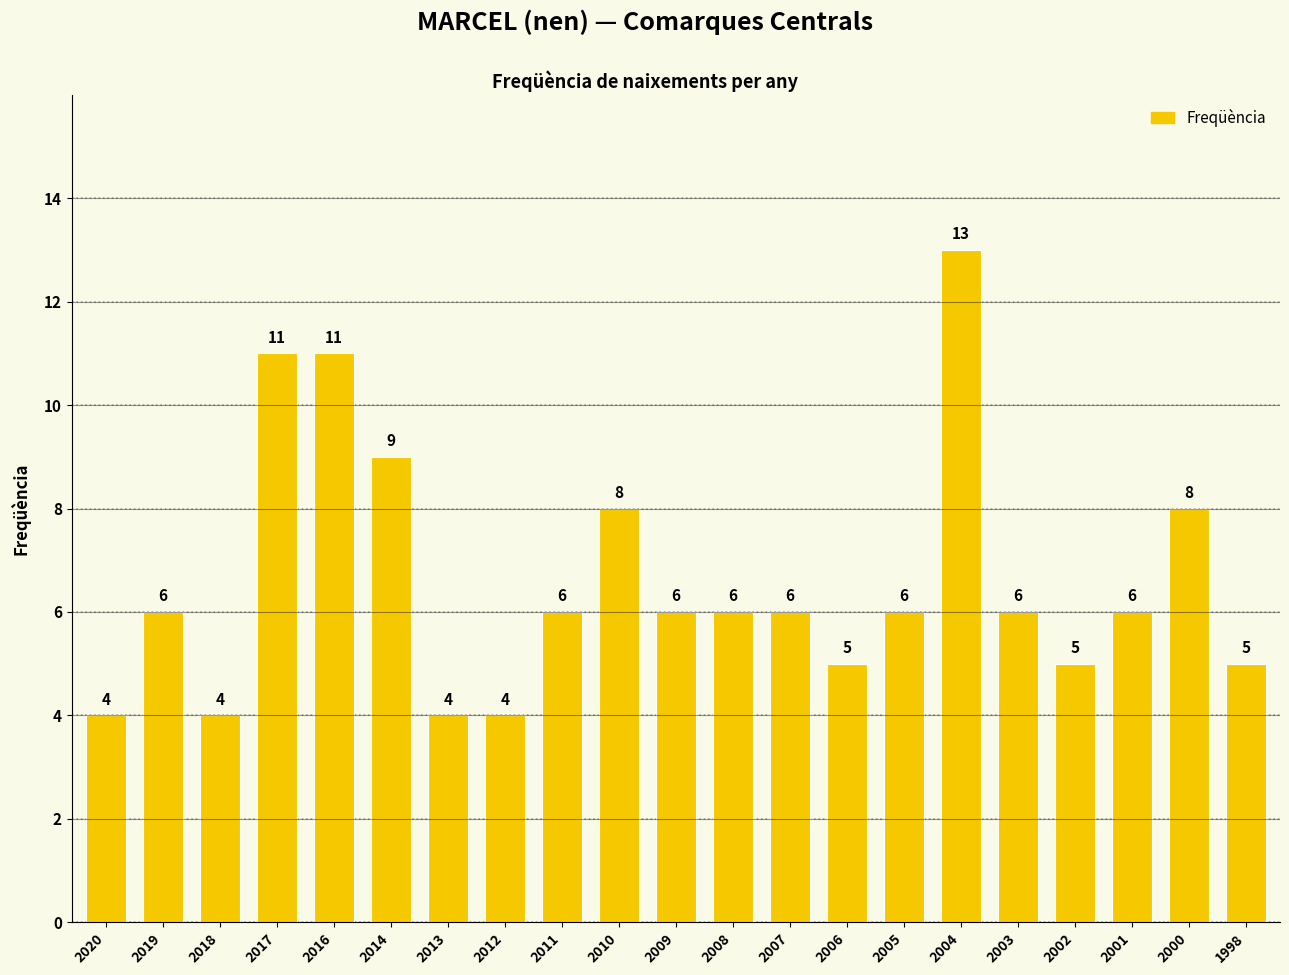

Which category has the highest value across all series?

2004